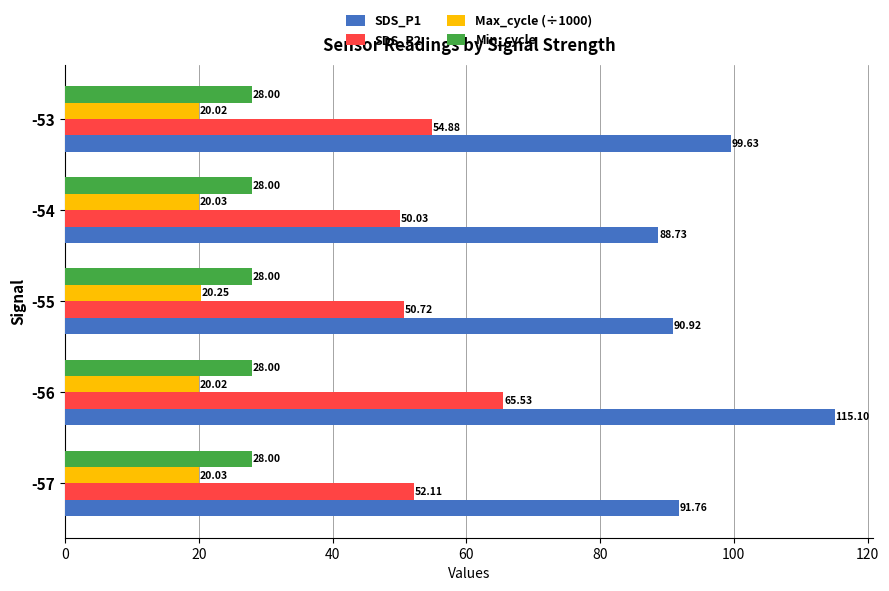

Which series has the widest spread of values?

SDS_P1